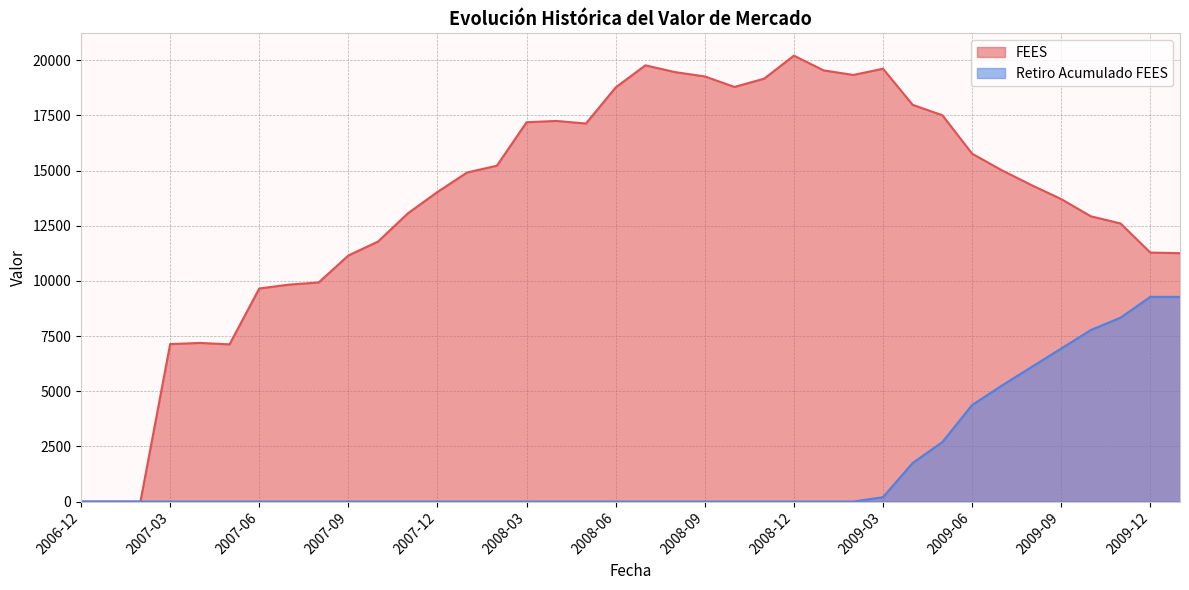

Does the chart display data point markers on the line(s)?

No